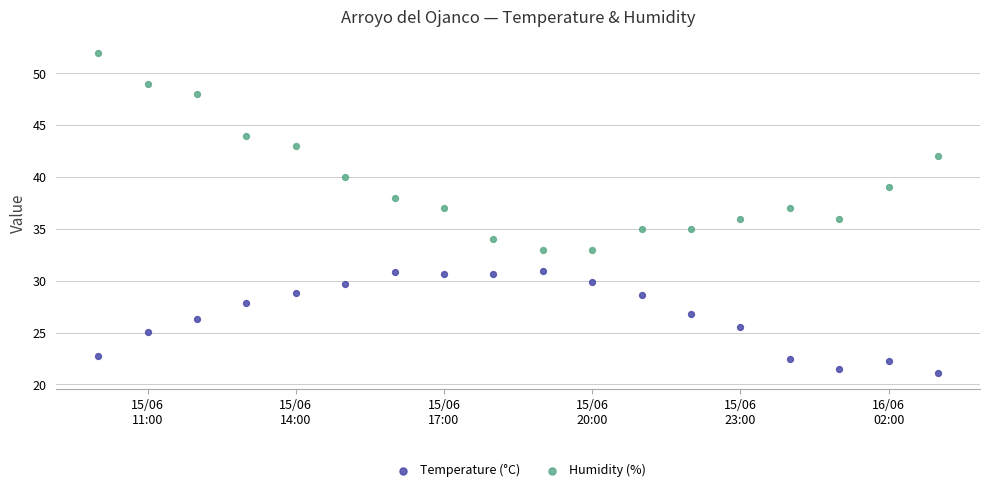

Which series reaches the minimum Y coordinate?

Temperature (°C)